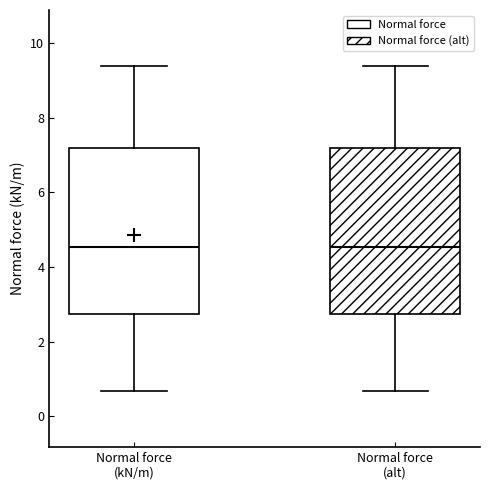

Where is the upper edge of the box for Normal force (alt) on the y-axis? The values are not printed on the chart, so give them approximately, as read against the axis.

7.2